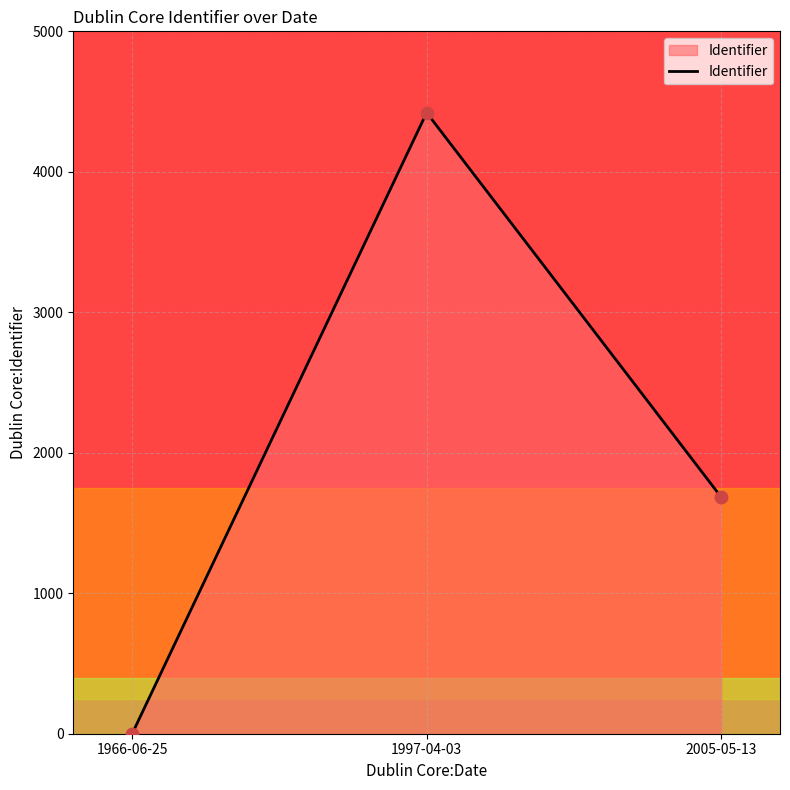

Between 1997-04-03 and 2005-05-13, which is larger?

1997-04-03